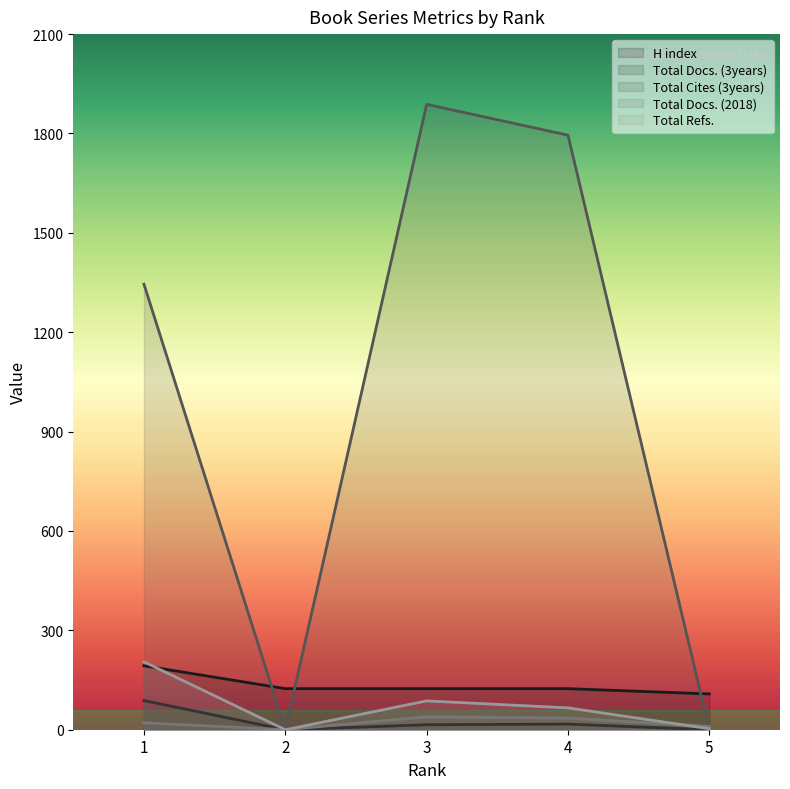

How many lines are shown in the chart?

5